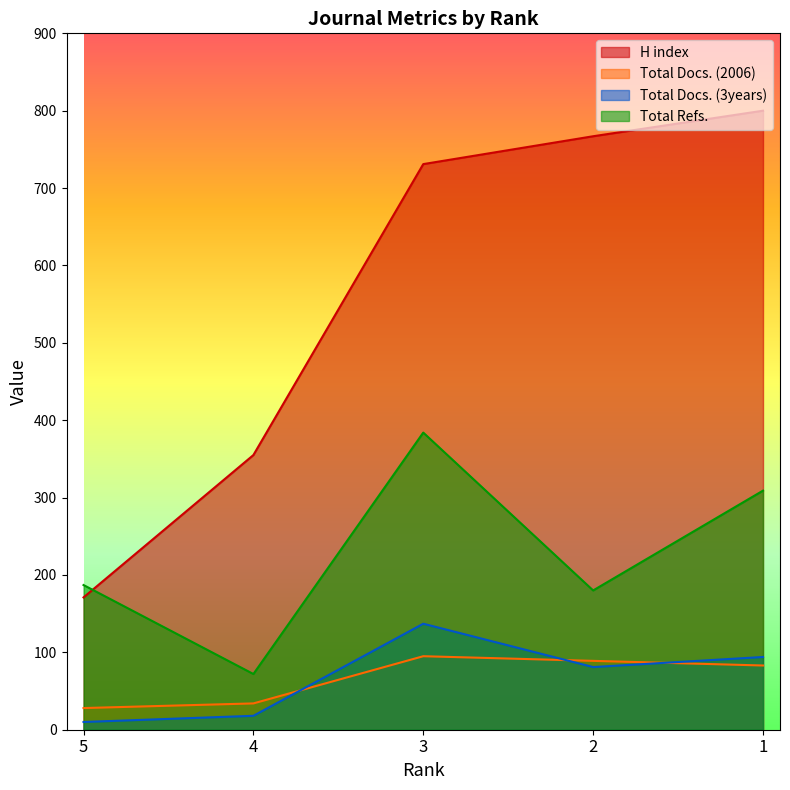

What is the minimum value shown in the chart?

10